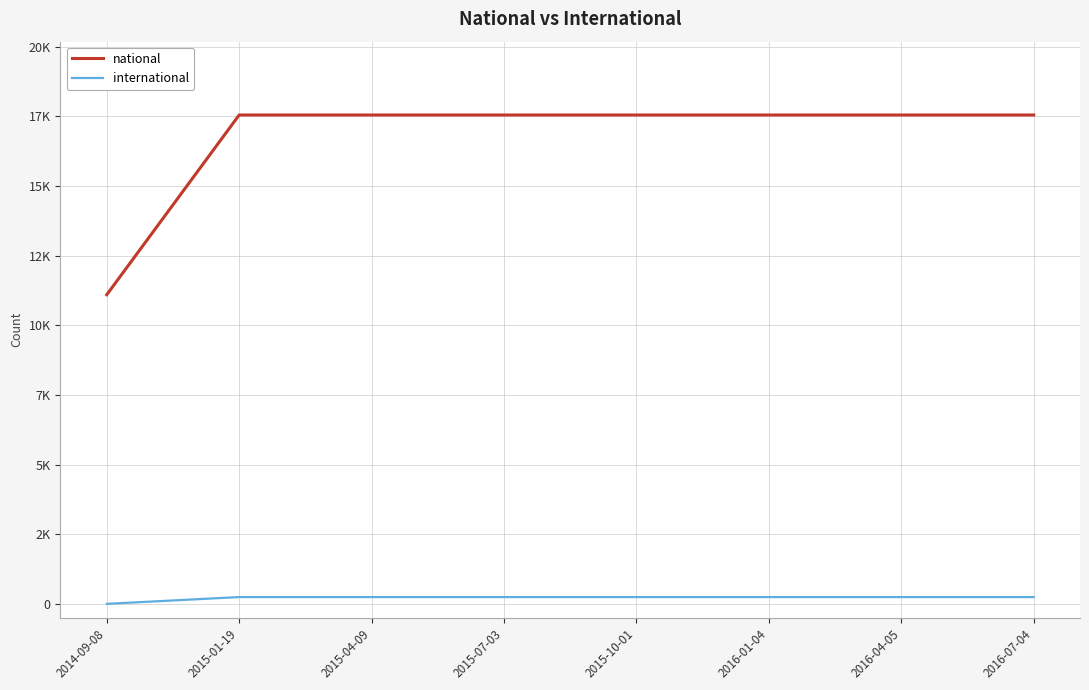

Rank the series at 2016-04-05 from lowest to highest value.

international, national